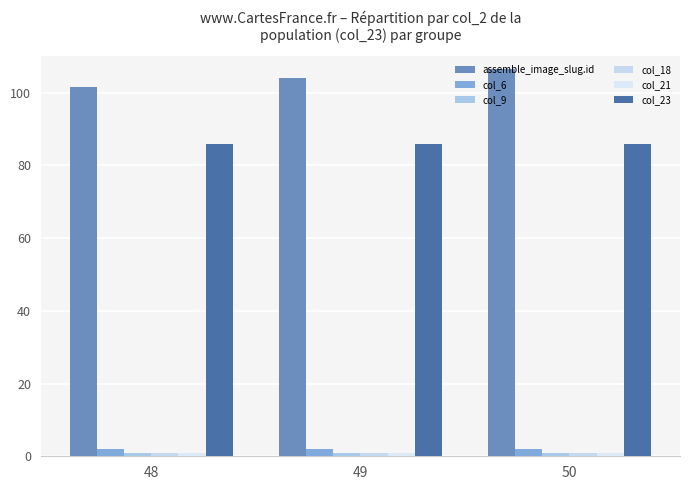

What is the greatest value displayed?

106.5